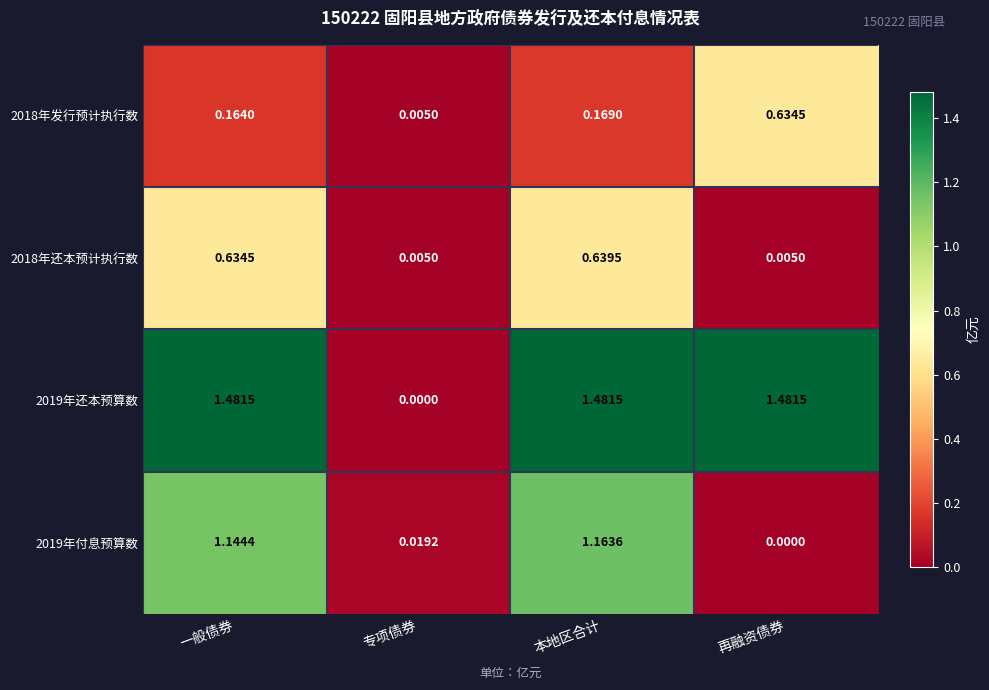

At which label is 2019年还本预算数 closest to 0?

专项债券